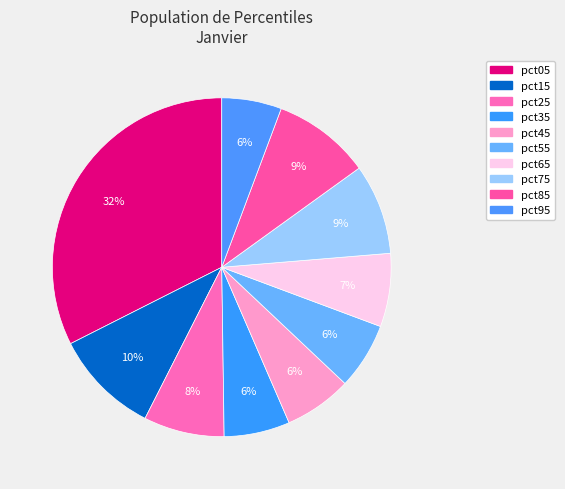

How much of the chart is everything except pct05?

67.6%